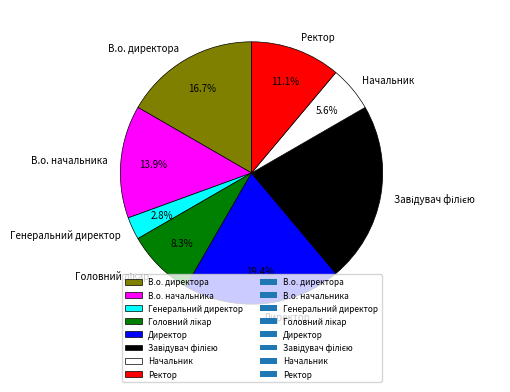

What percentage do В.о. директора and В.о. начальника together represent?

30.6%